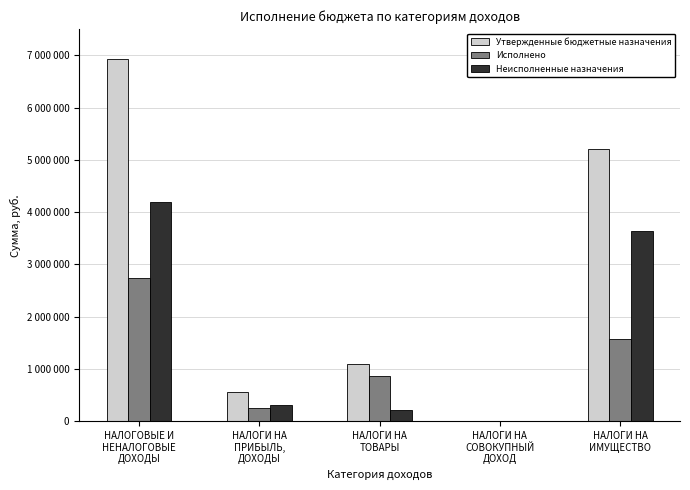

What is the sum of all Утвержденные бюджетные назначения values?

13817700.0